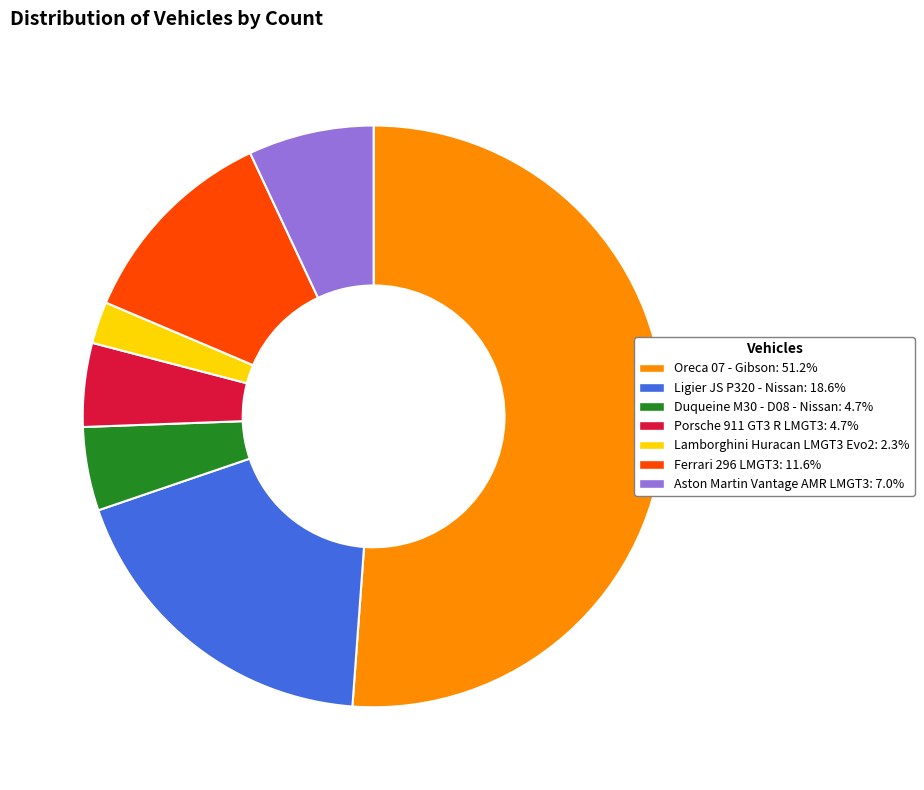

Do Ferrari 296 LMGT3 and Ligier JS P320 - Nissan together represent more than half of the pie?

No